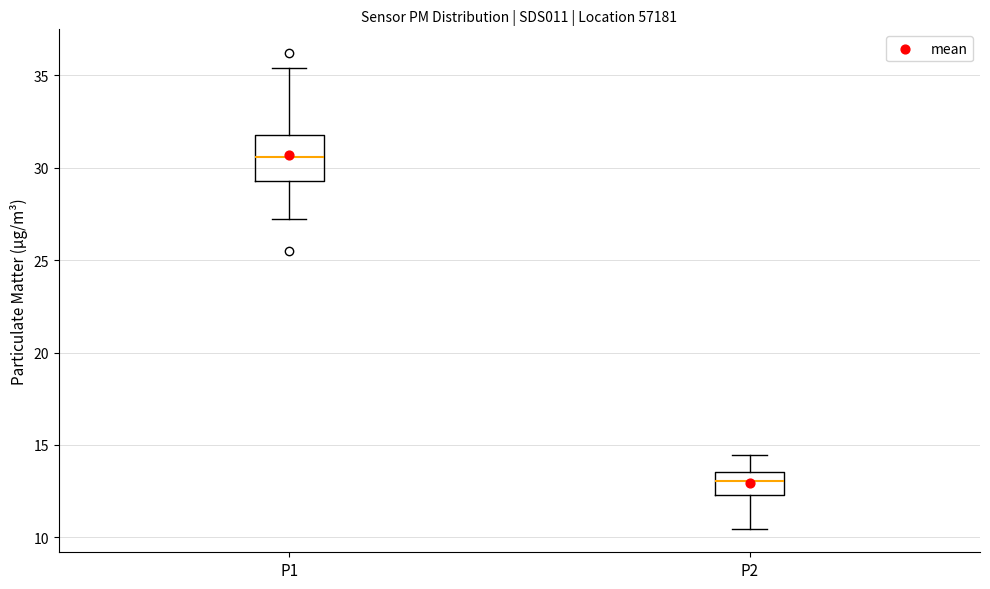

Comparing the boxes themselves (not the whiskers), which one is the tallest?

P1